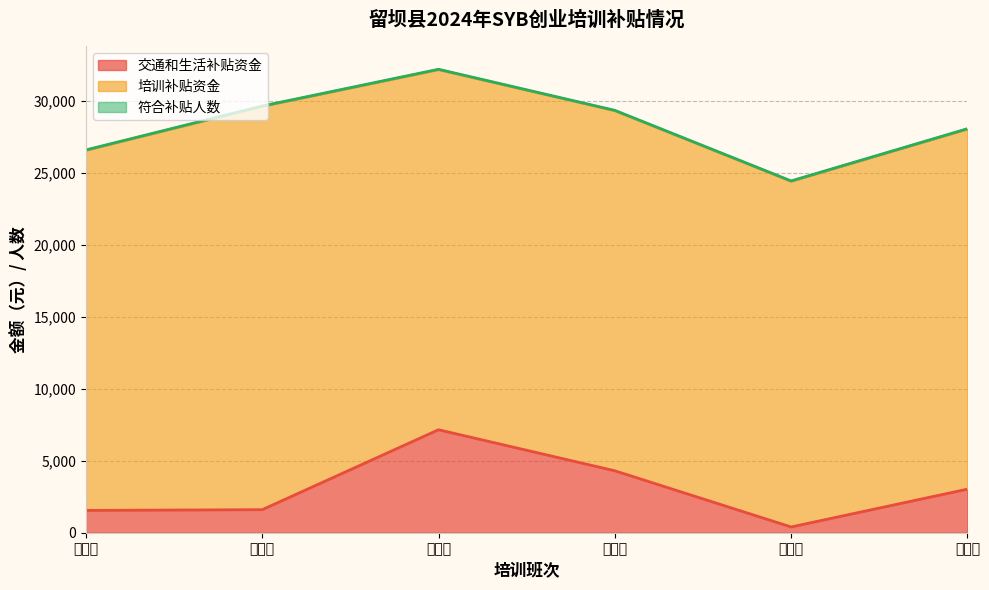

Between 第四期 and 第一期, which is larger?

第四期